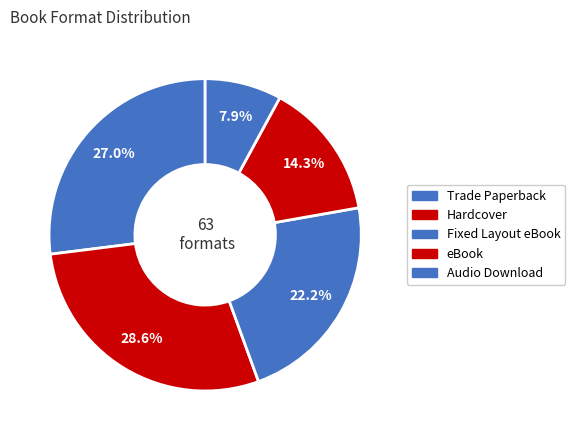

To the nearest percent, what is the average slice percentage?

20%